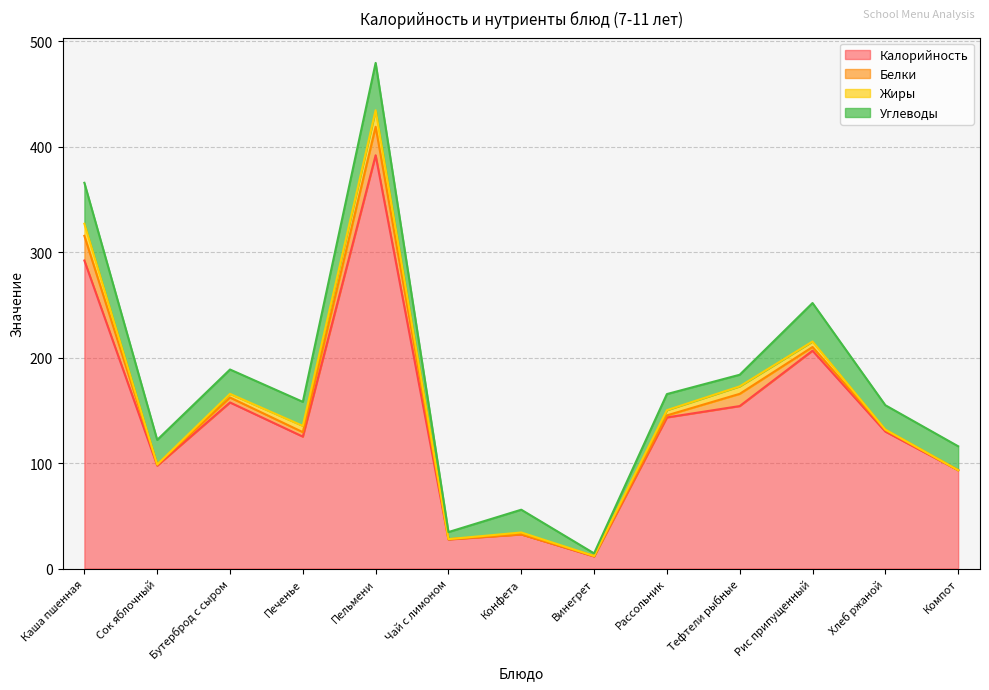

What is the difference between the second highest and minimum values in the Жиры series?

11.5